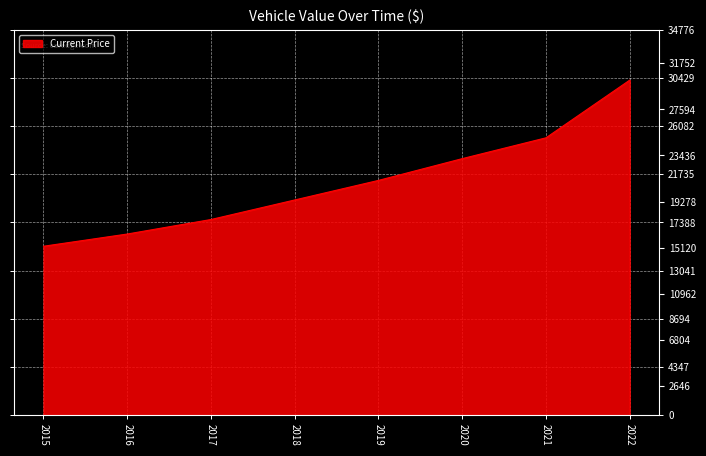

What is the average value?

21035